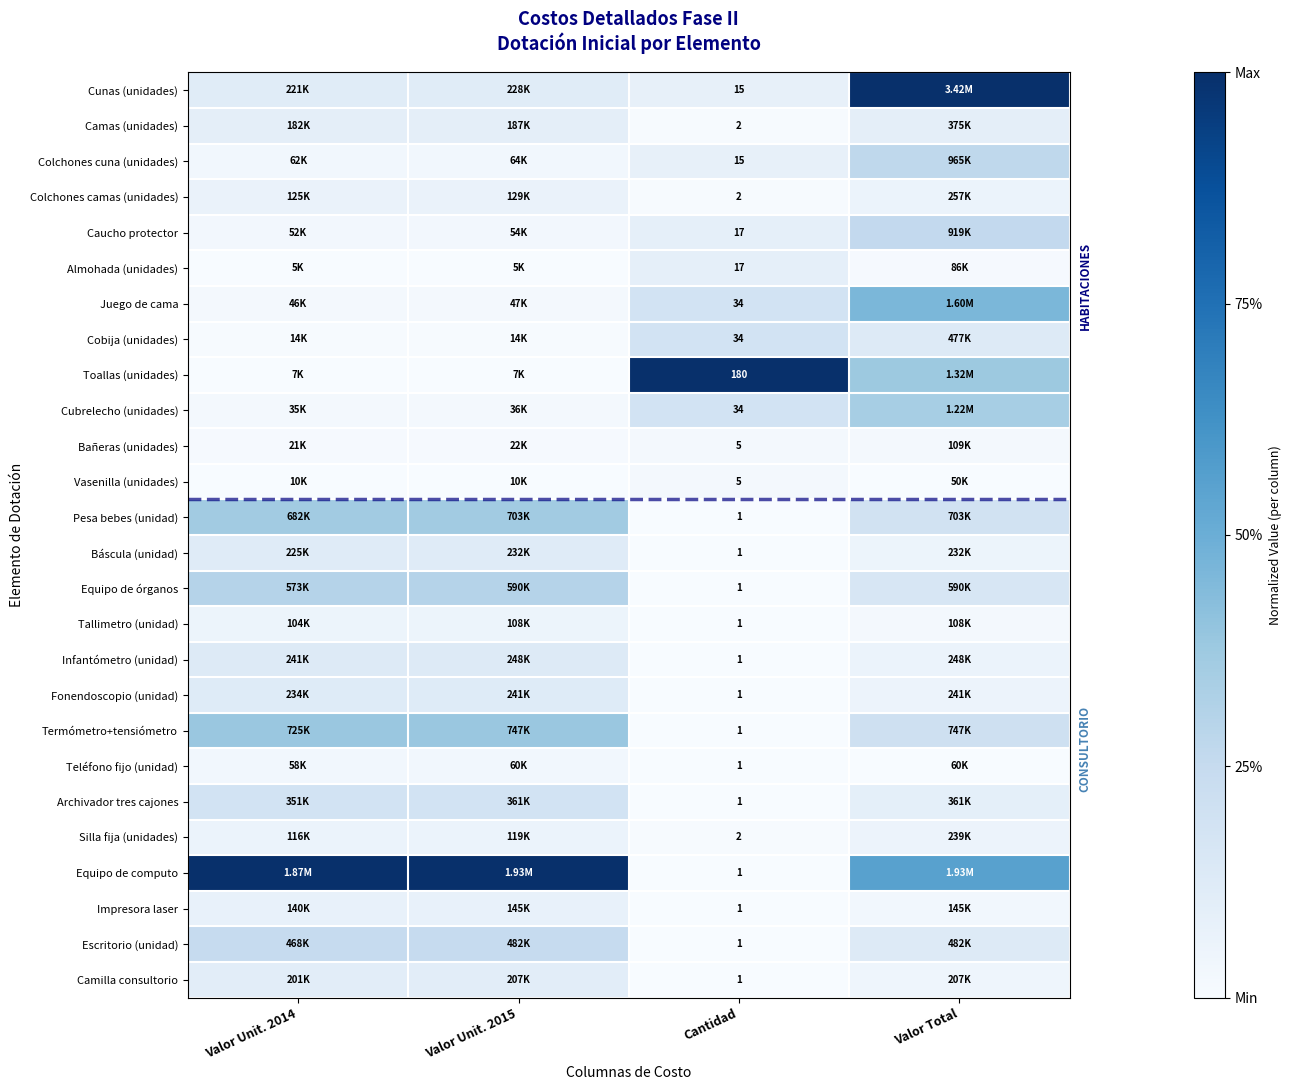

Rank the series at Valor Unit. 2015 from lowest to highest value.

Almohada (unidades), Toallas (unidades), Vasenilla (unidades), Cobija (unidades), Bañeras (unidades), Cubrelecho (unidades), Juego de cama, Caucho protector, Teléfono fijo (unidad), Colchones cuna (unidades), Tallimetro (unidad), Silla fija (unidades), Colchones camas (unidades), Impresora laser, Camas (unidades), Camilla consultorio, Cunas (unidades), Báscula (unidad), Fonendoscopio (unidad), Infantómetro (unidad), Archivador tres cajones, Escritorio (unidad), Equipo de órganos, Pesa bebes (unidad), Termómetro+tensiómetro, Equipo de computo